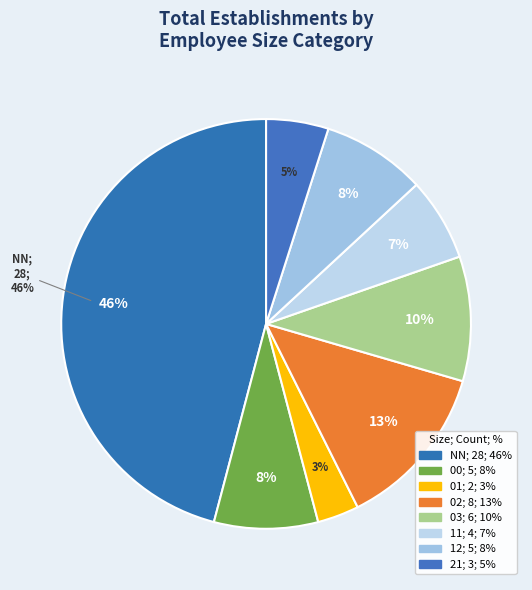

Combined, what portion of the pie is 01 and 02?

16.4%